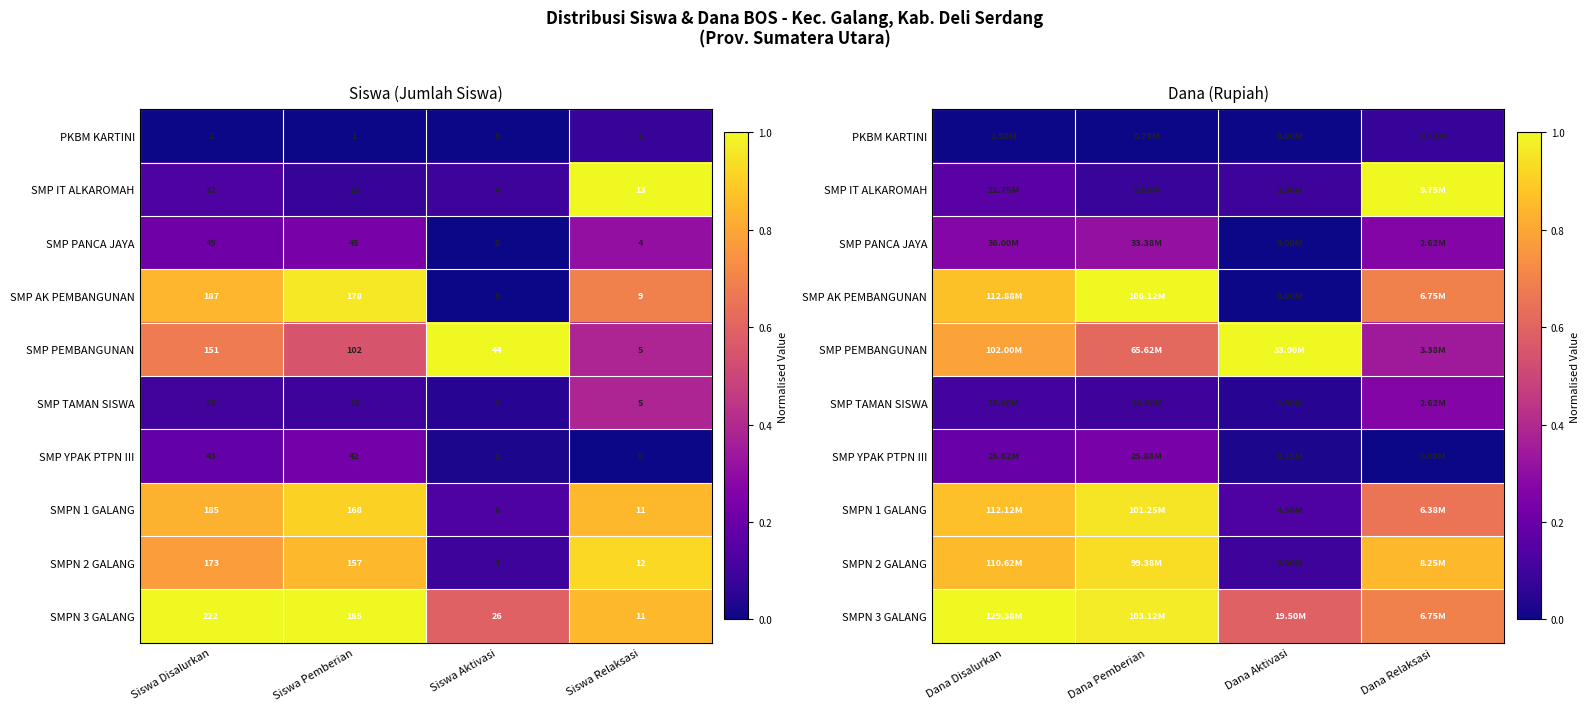

How many PKBM KARTINI values are between 0 and 1?

4